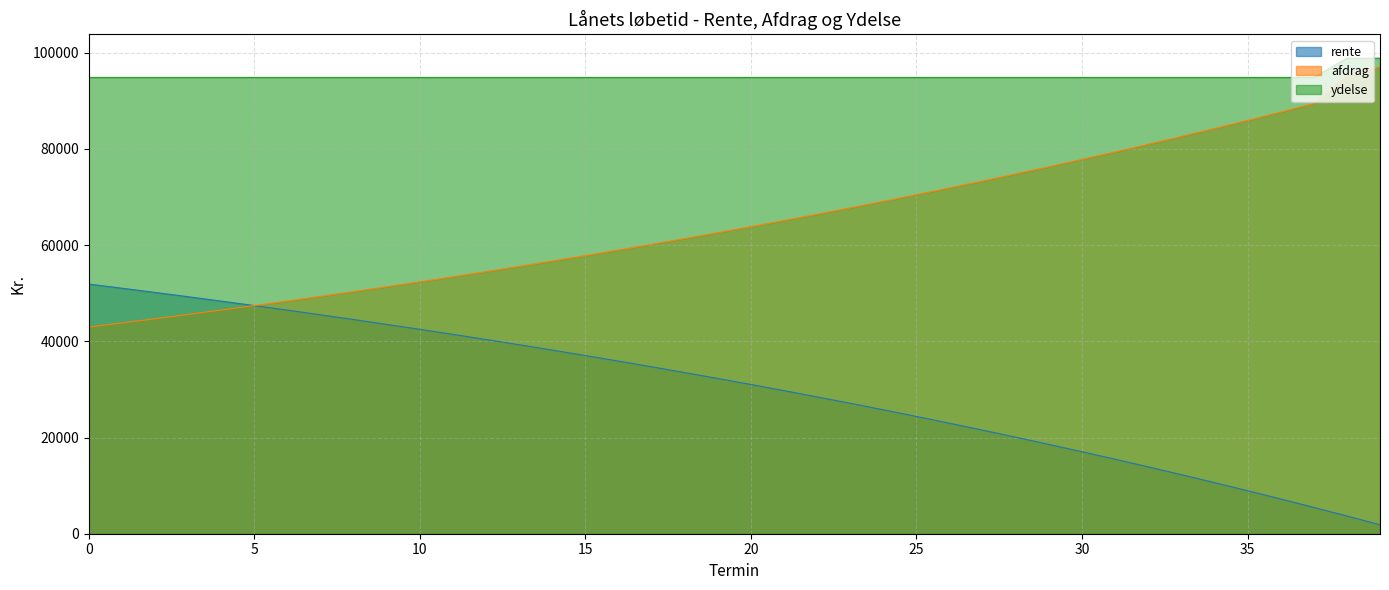

Does the chart have visible grid lines?

Yes